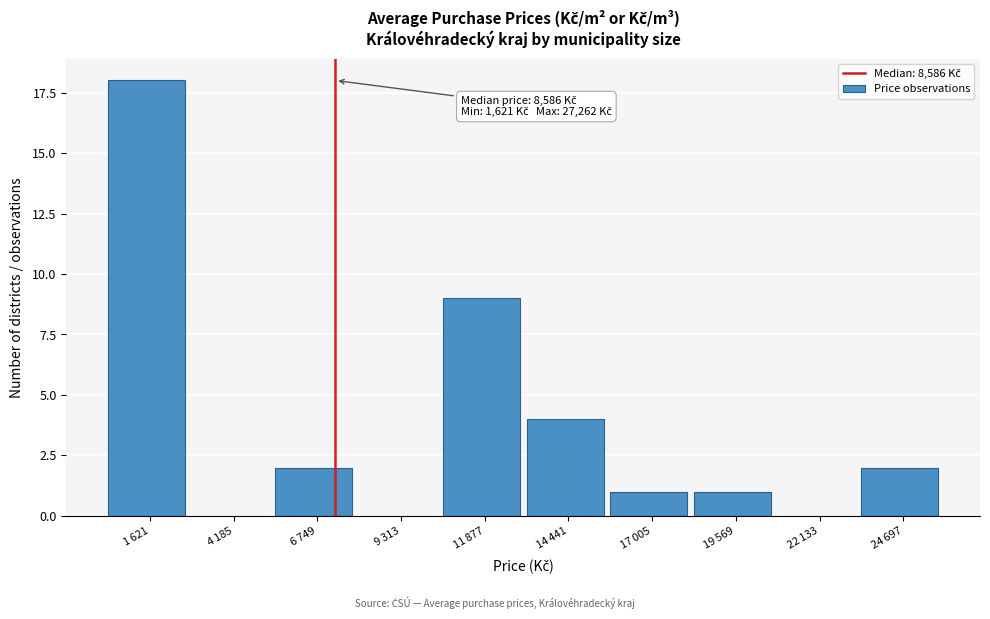

How many distinct data groups are displayed?

1